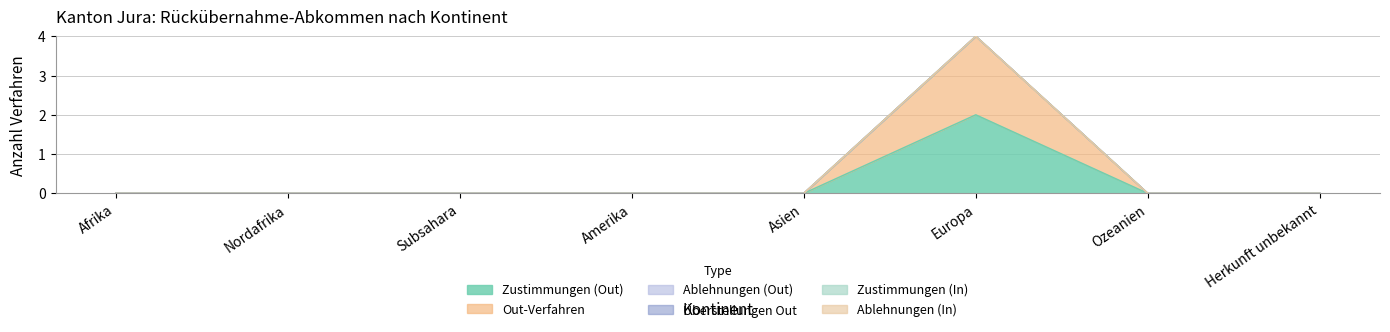

Which series has the largest range (max minus min)?

Zustimmungen (Out)